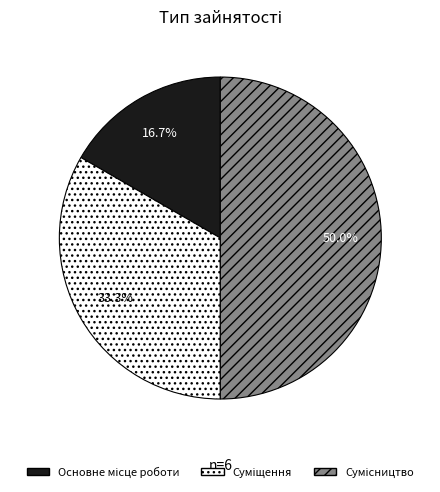

To the nearest percent, what portion does Сумісництво represent?

50%